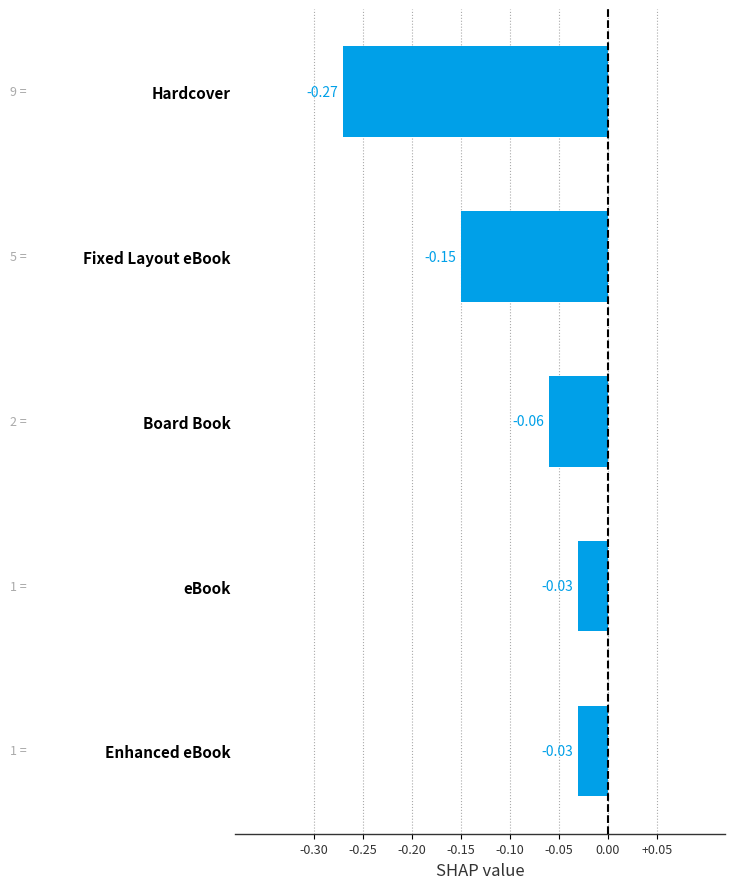

What is the sum of all values?

-0.5